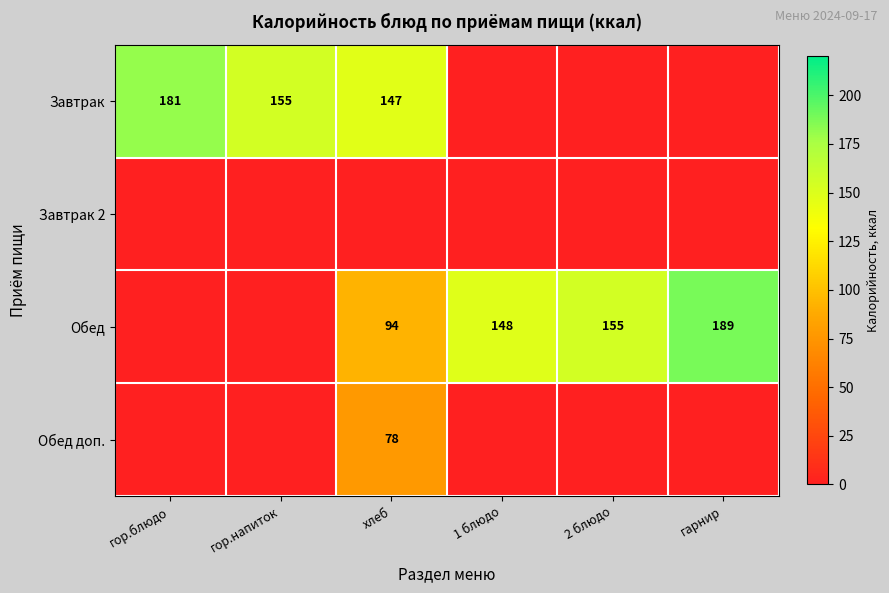

The Обед доп. series shows 78 at хлеб. True or false?

True